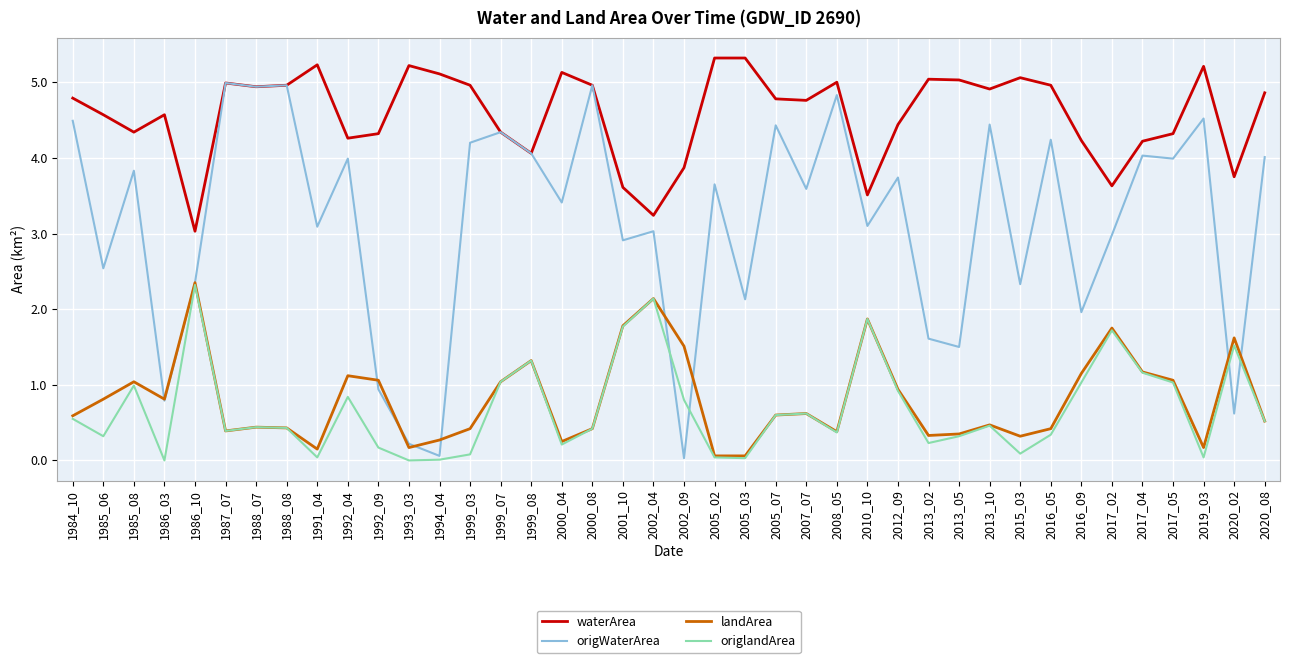

True or false: waterArea and landArea cross at least once.

False